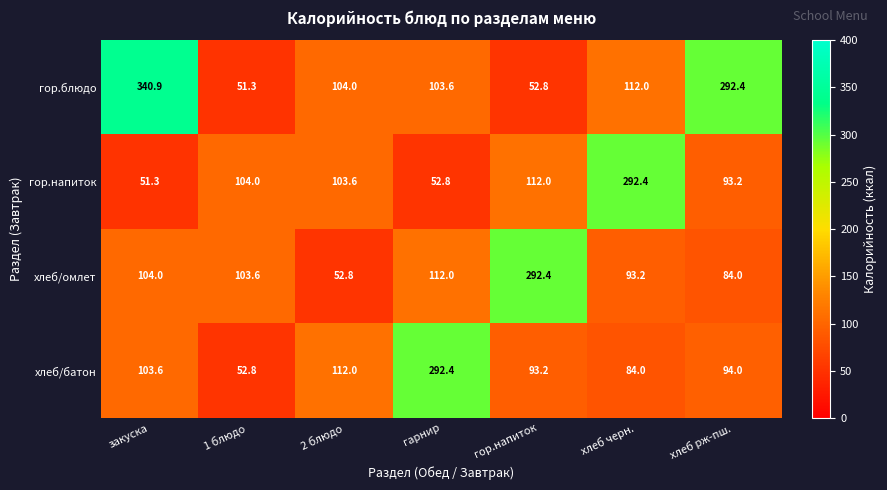

What is the difference between the highest and lowest values at гор.напиток?

239.6